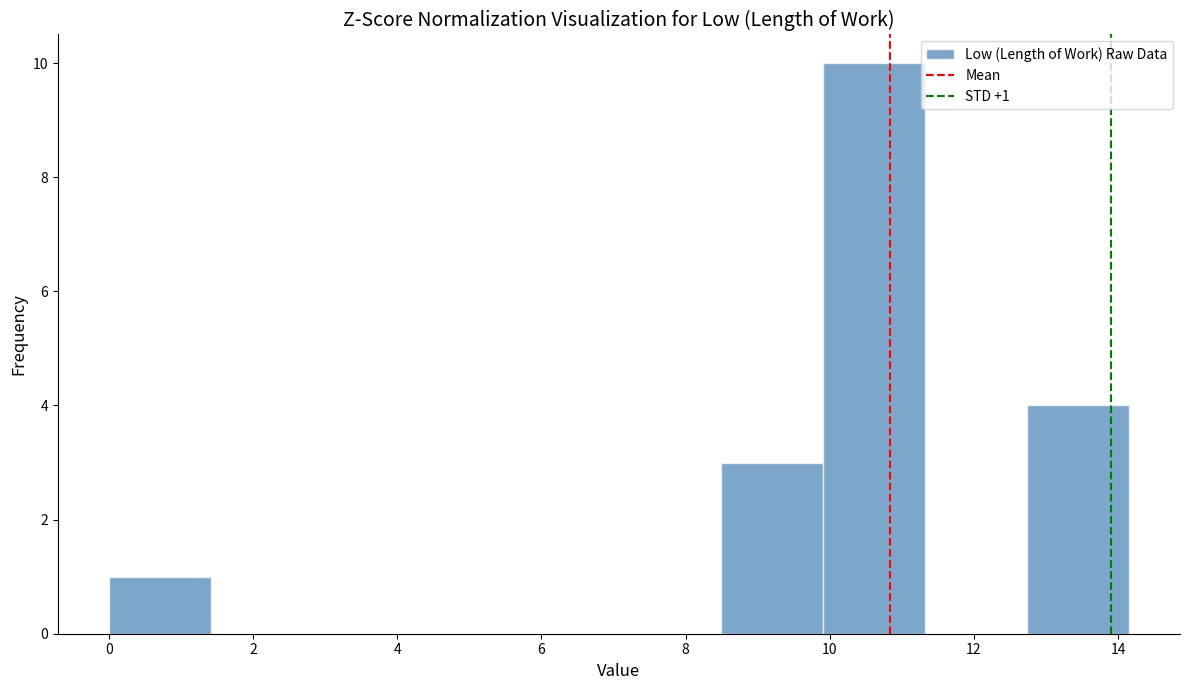

Over which range of the x-axis is the bar tallest?

10.0 to 11.4